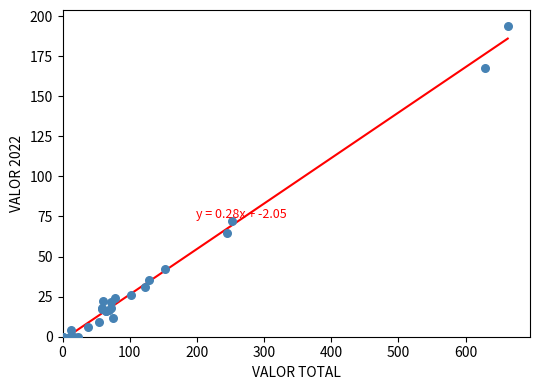

What Y value in the scatter plot is closest to 97?

72.0